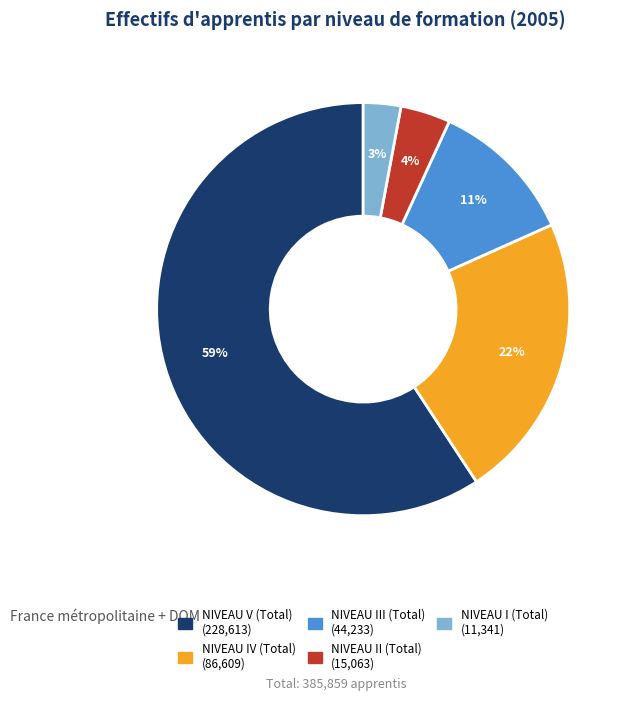

How many slices are in this pie chart?

5